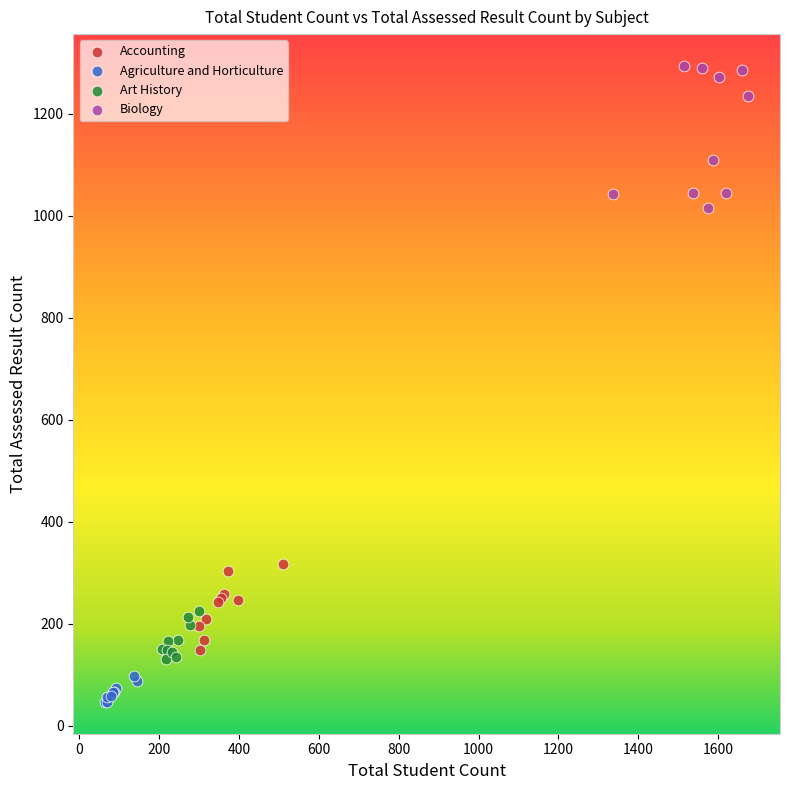

Which series contains the highest Y value?

Biology